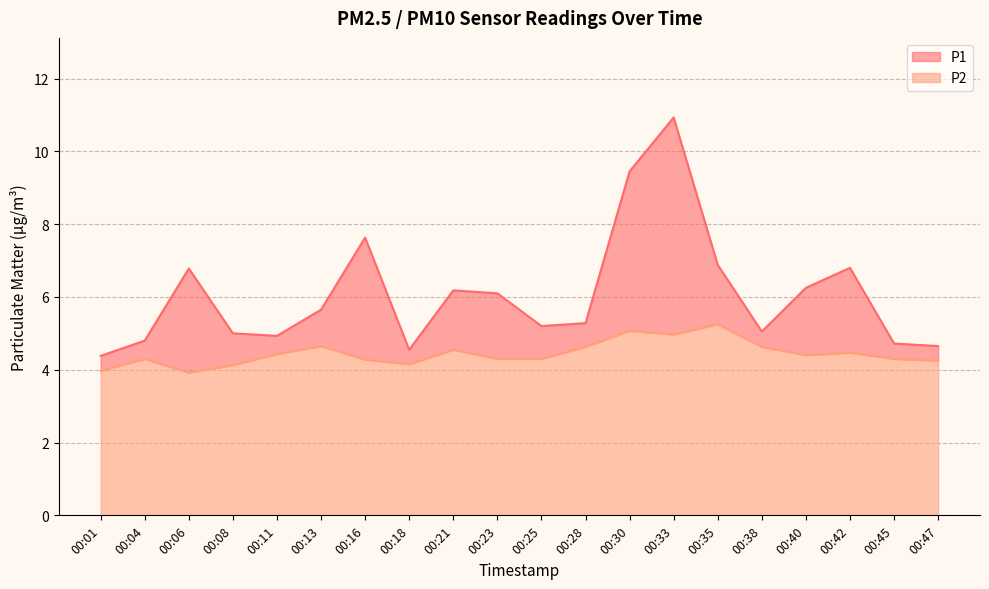

Reading right to left, list all the values displayed in this chart.

P1: 4.7	4.7	6.8	6.2	5.0	6.9	10.9	9.4	5.3	5.2	6.1	6.2	4.5	7.6	5.7	4.9	5.0	6.8	4.8	4.4
P2: 4.2	4.3	4.5	4.4	4.6	5.2	5.0	5.1	4.6	4.3	4.3	4.5	4.2	4.3	4.7	4.4	4.1	3.9	4.3	4.0